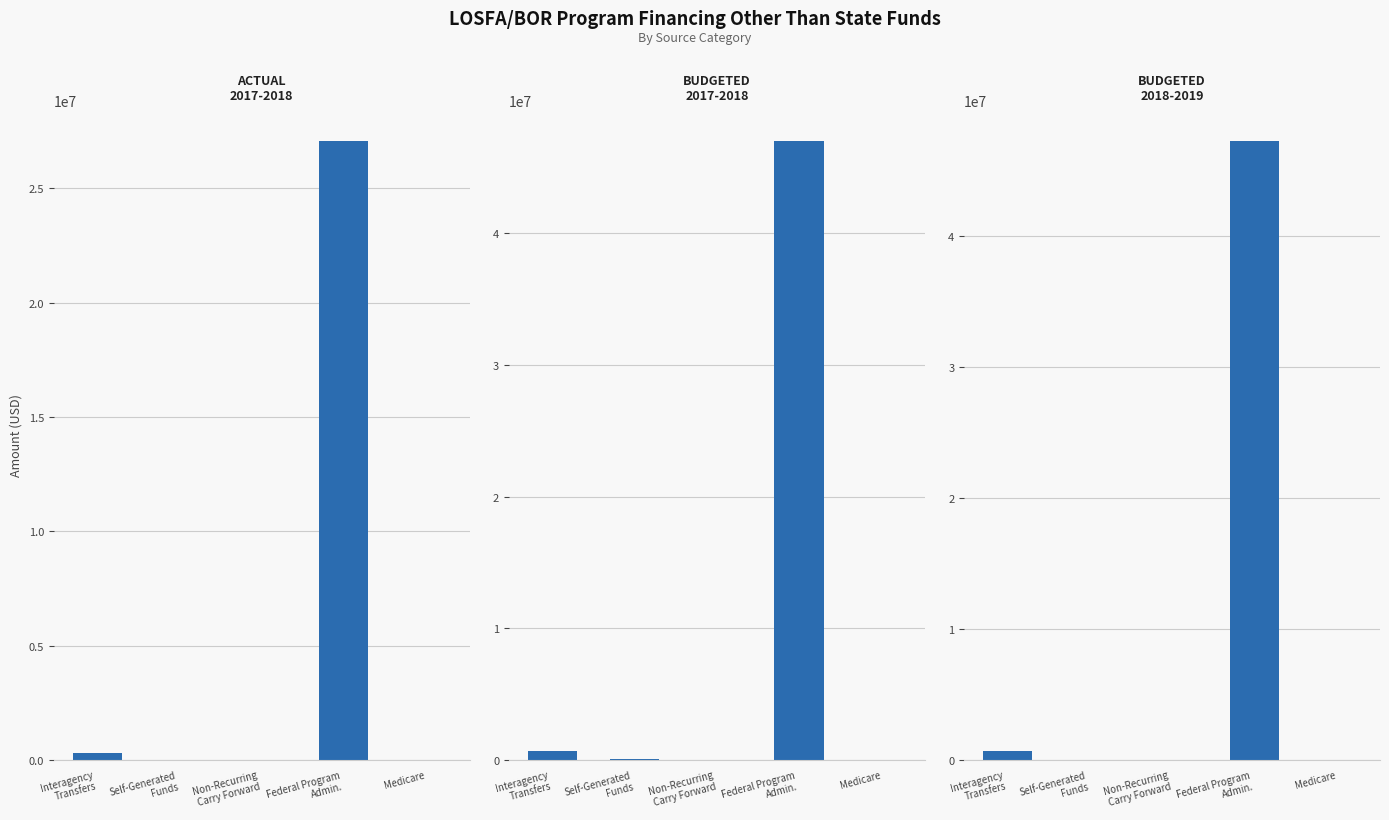

Reading right to left, list all the values displayed in this chart.

ACTUAL 2017-2018: Medicare=0	Federal Program
Admin.=27068302	Non-Recurring
Carry Forward=0	Self-Generated
Funds=0	Interagency
Transfers=288677
BUDGETED 2017-2018: Medicare=0	Federal Program
Admin.=47024032	Non-Recurring
Carry Forward=0	Self-Generated
Funds=92750	Interagency
Transfers=670998
BUDGETED 2018-2019: Medicare=0	Federal Program
Admin.=47225832	Non-Recurring
Carry Forward=0	Self-Generated
Funds=21450	Interagency
Transfers=670998